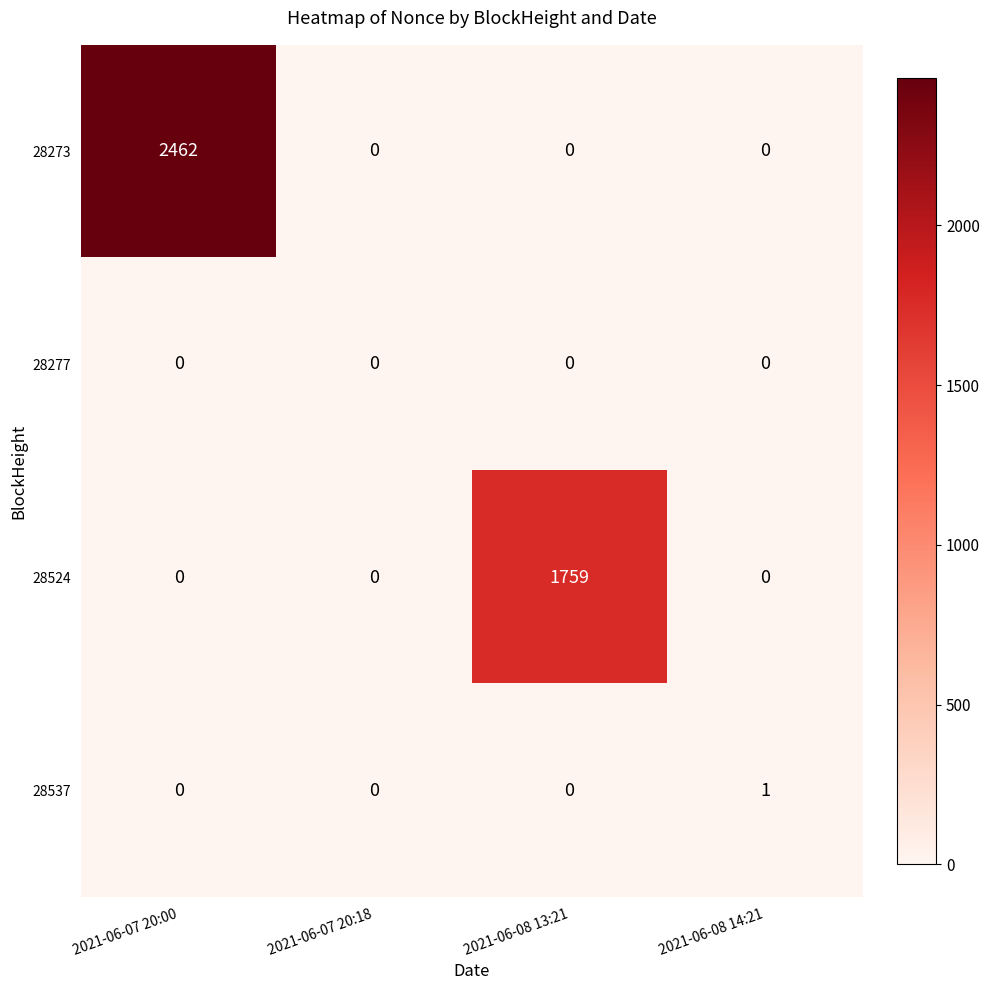

What is the total value across all series at 2021-06-07 20:00?

2462